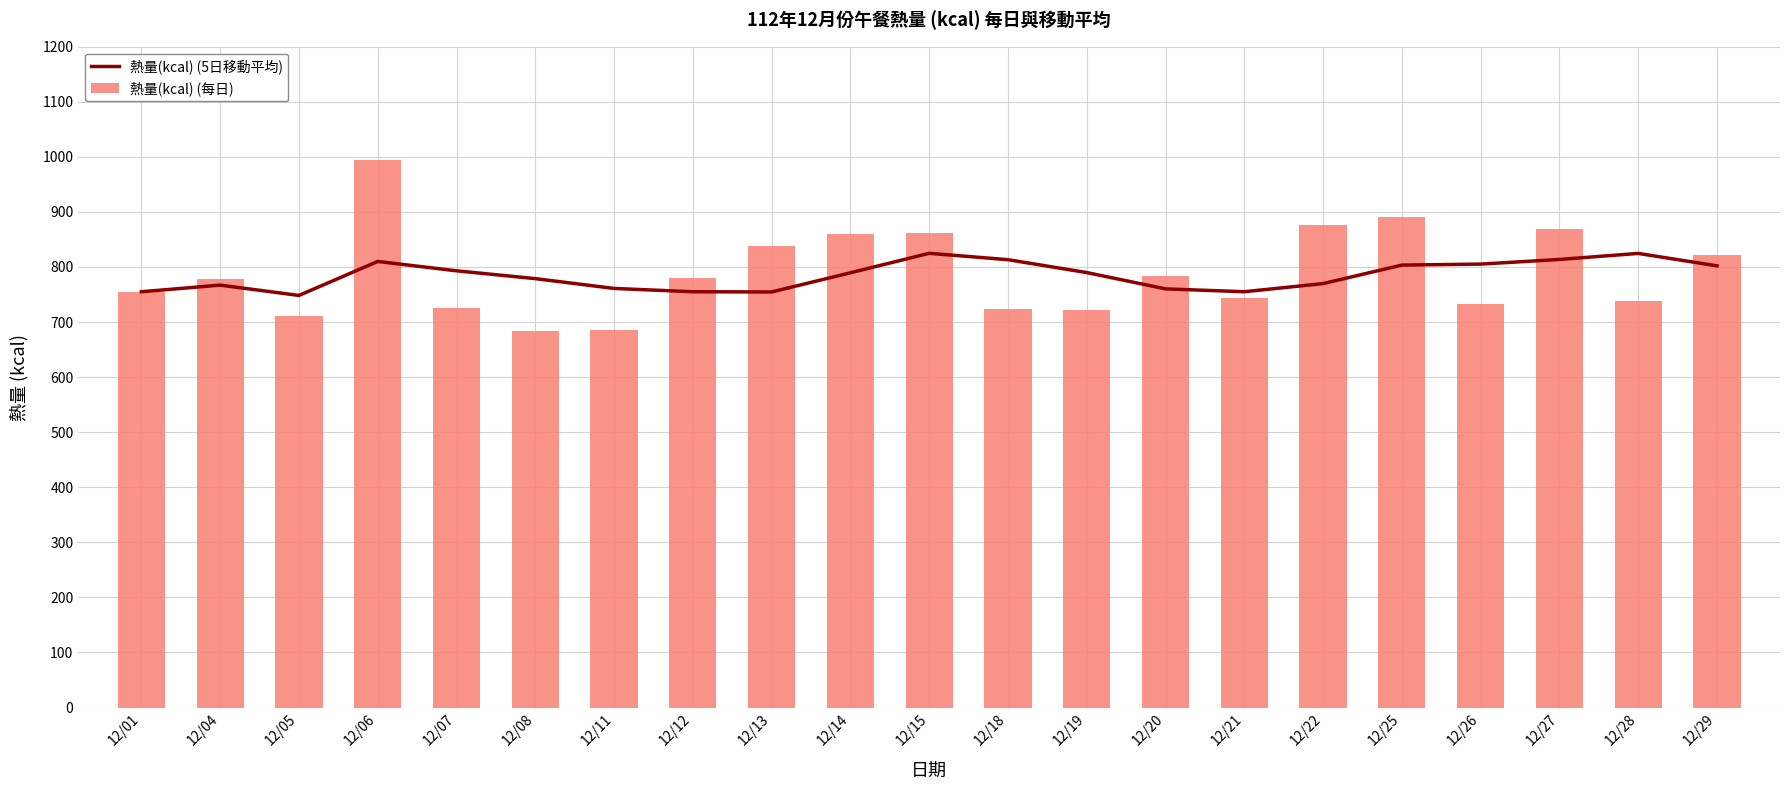

Which has a higher value, 12/01 or 12/29?

12/29